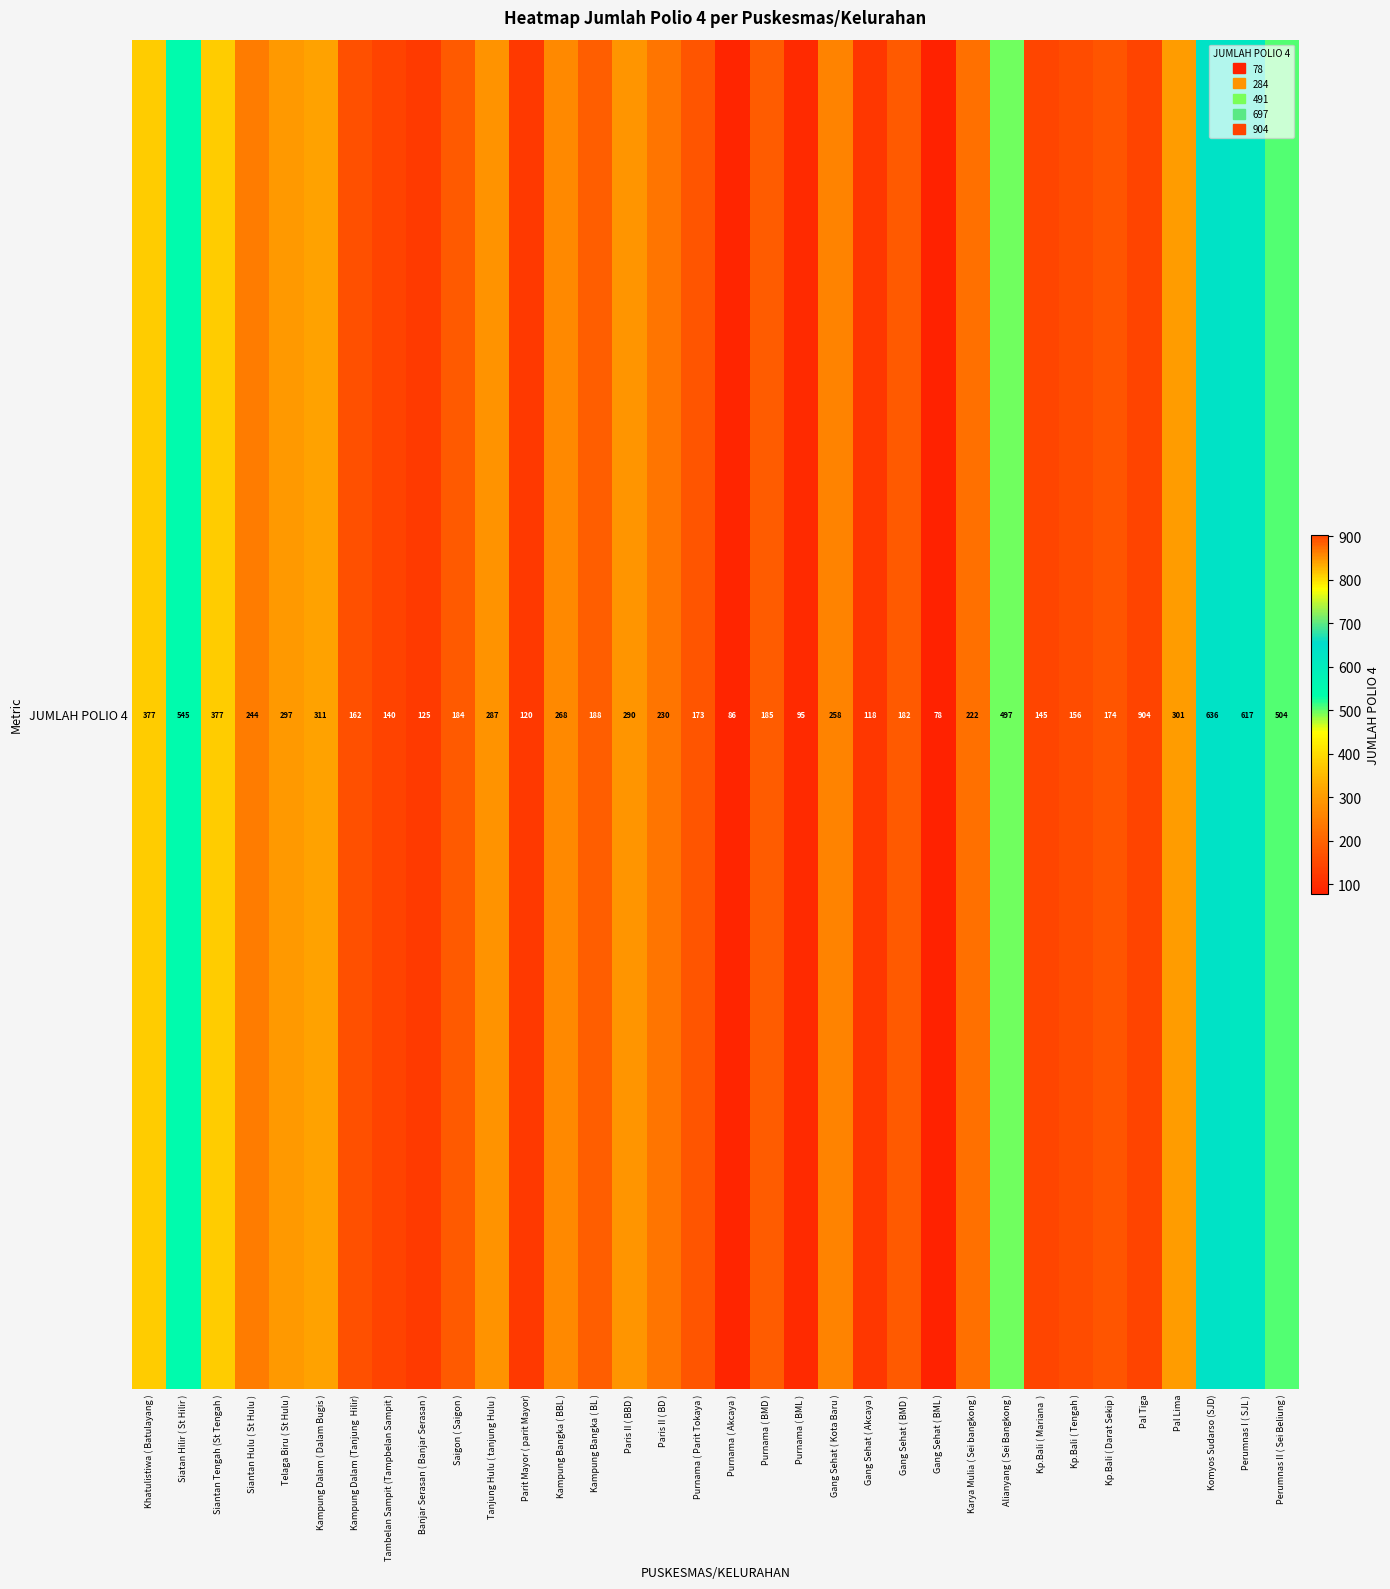

Which has a higher value, Gang Sehat ( BML ) or Purnama ( BMD )?

Purnama ( BMD )